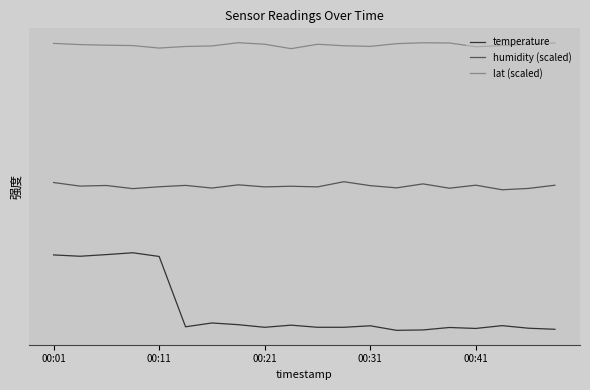

True or false: humidity (scaled) and lat (scaled) intersect in this chart.

False